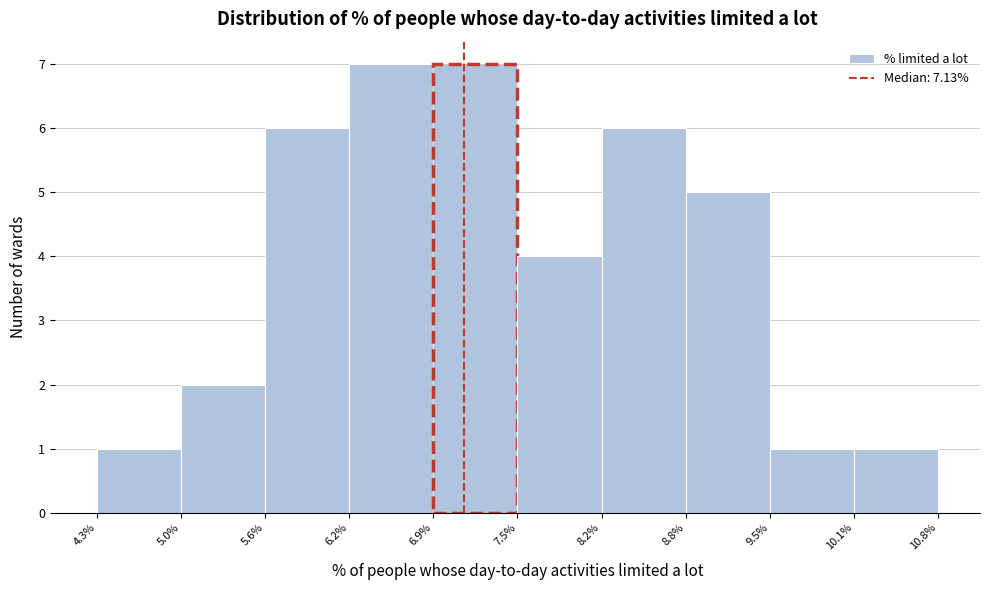

Reading left to right, list every bar in this chart as the range it spans on the x-axis followed by its height. The values are not printed on the chart, so give them approximately, as read against the axis.

4.3% to 5.0%: 1
5.0% to 5.6%: 2
5.6% to 6.2%: 6
6.2% to 6.9%: 7
6.9% to 7.5%: 7
7.5% to 8.2%: 4
8.2% to 8.8%: 6
8.8% to 9.5%: 5
9.5% to 10.1%: 1
10.1% to 10.8%: 1